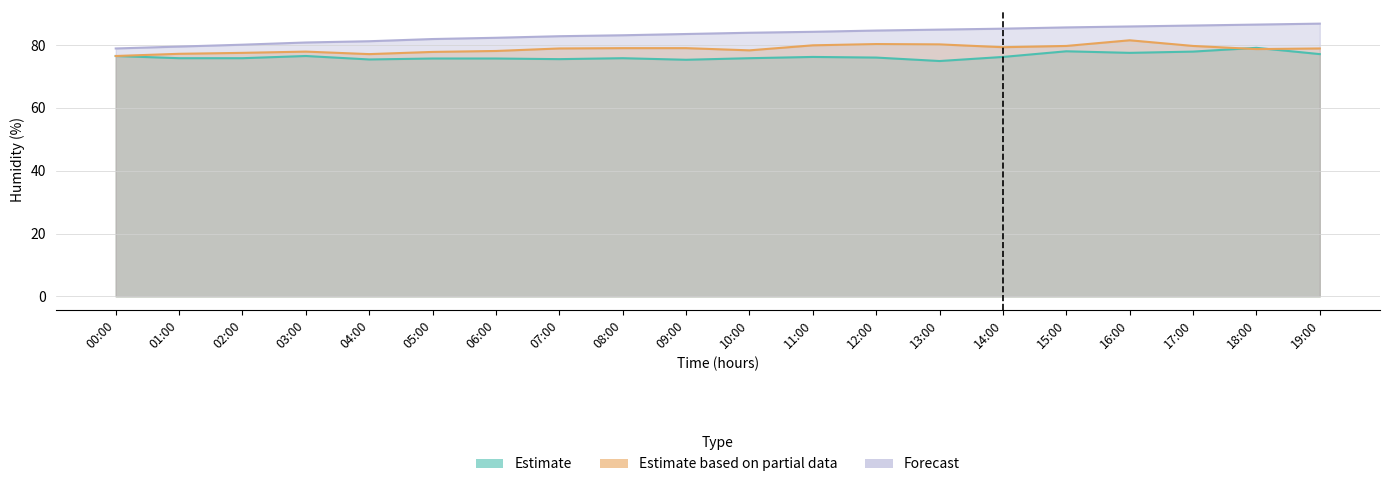

Reading right to left, transcribe all the data shown in this chart.

Estimate: 19:00=77.1	18:00=79.1	17:00=77.9	16:00=77.5	15:00=78.0	14:00=76.2	13:00=74.9	12:00=76.0	11:00=76.2	10:00=75.8	09:00=75.3	08:00=75.8	07:00=75.5	06:00=75.7	05:00=75.7	04:00=75.4	03:00=76.5	02:00=75.8	01:00=75.8	00:00=76.5
Estimate based on partial data: 19:00=78.9	18:00=78.7	17:00=79.7	16:00=81.5	15:00=79.7	14:00=79.3	13:00=80.2	12:00=80.3	11:00=79.9	10:00=78.3	09:00=79.0	08:00=79.0	07:00=78.9	06:00=78.1	05:00=77.8	04:00=77.1	03:00=77.9	02:00=77.5	01:00=77.2	00:00=76.5
Forecast: 19:00=86.8	18:00=86.5	17:00=86.2	16:00=85.9	15:00=85.6	14:00=85.2	13:00=84.9	12:00=84.6	11:00=84.2	10:00=83.9	09:00=83.5	08:00=83.1	07:00=82.8	06:00=82.3	05:00=81.9	04:00=81.2	03:00=80.8	02:00=80.1	01:00=79.5	00:00=78.9